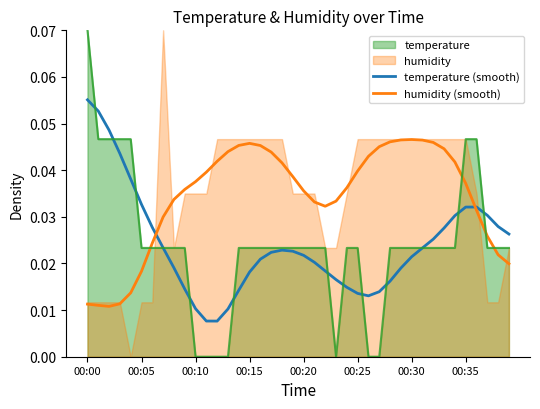

How many intersections are there between humidity (smooth) and temperature (smooth)?

2